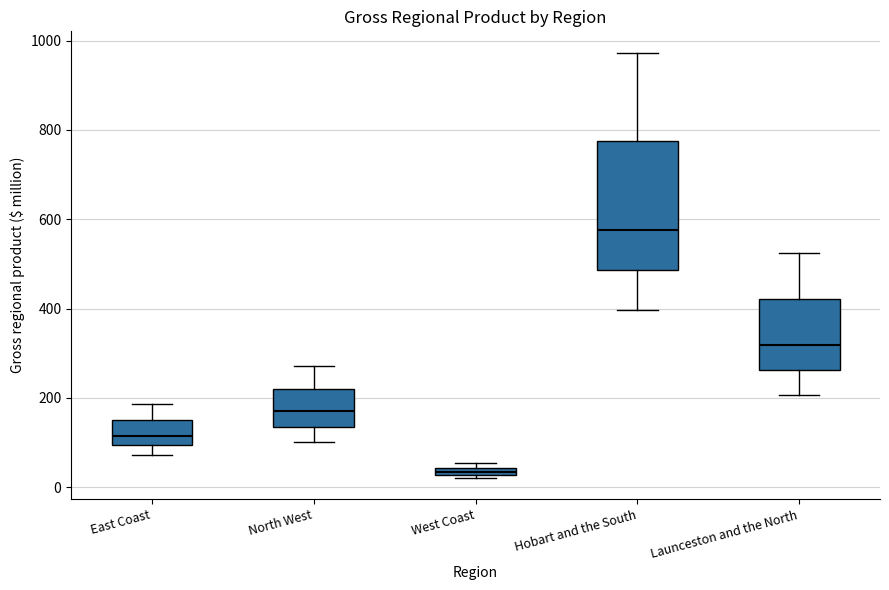

Comparing the boxes themselves (not the whiskers), which one is the tallest?

Hobart and the South